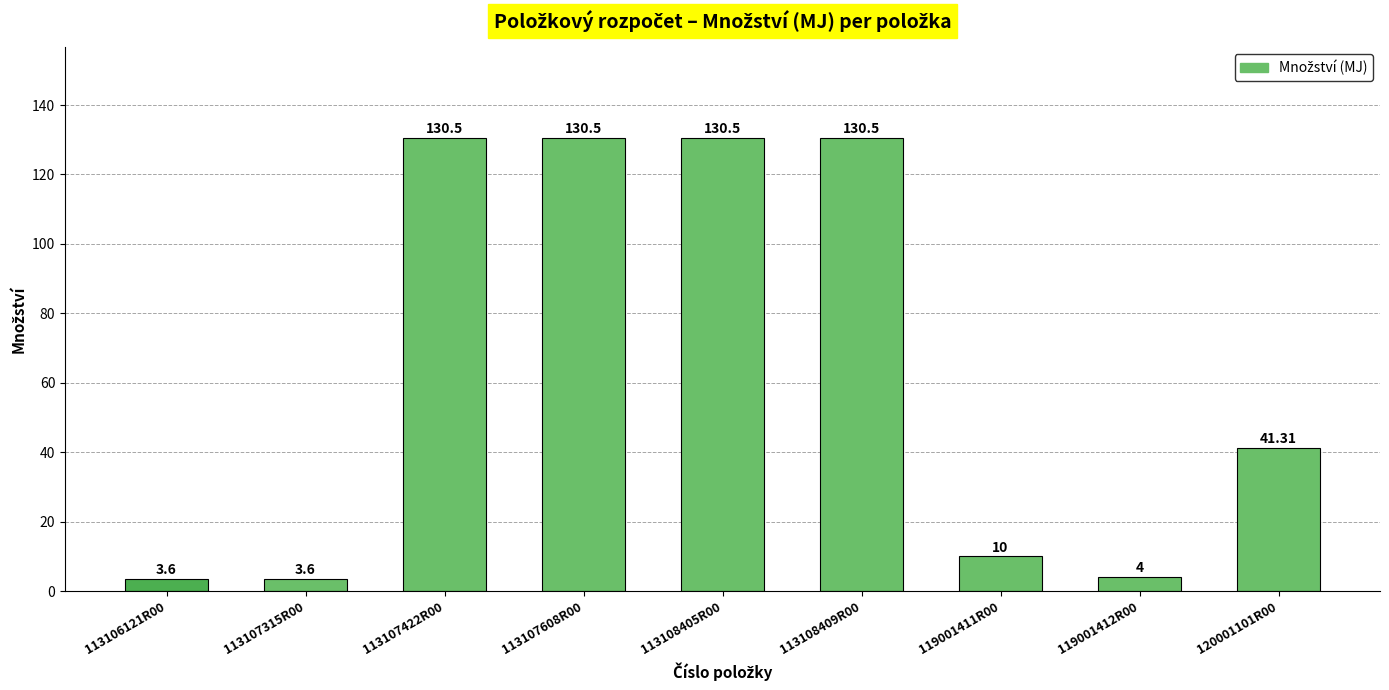

What is the label of the 9th bar from the right?

113106121R00